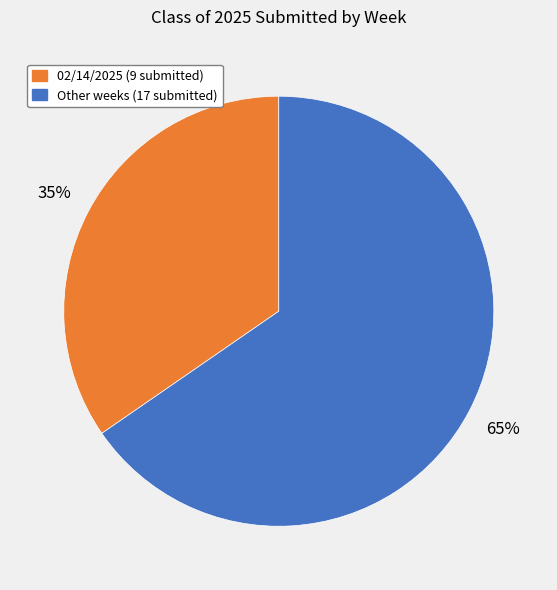

Is there a majority slice in this chart?

Yes